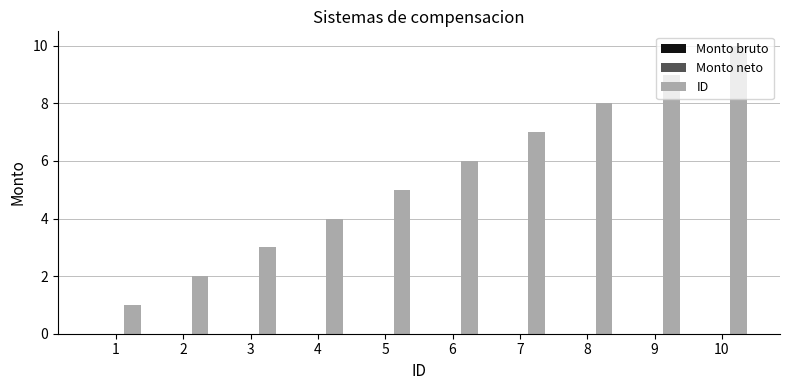

True or false: the data shows 2 at 2.

True